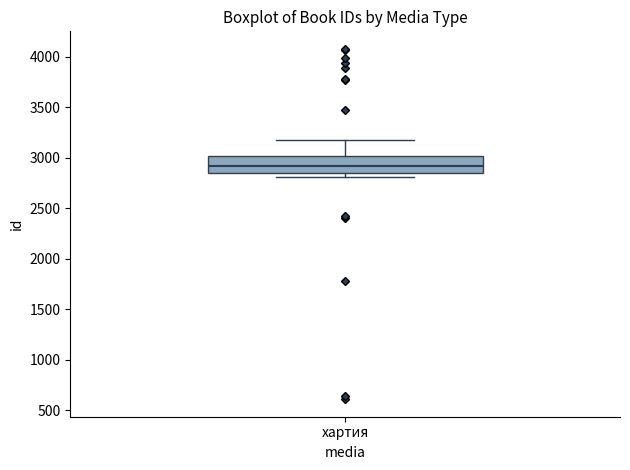

Read this box plot against the y-axis: the position of the median line, the range covered by the box, and the ends of both whiskers. The values are not printed on the chart, so give them approximately, as read against the axis.

median 2900, box 2850 to 3000, whiskers 2800 to 3200